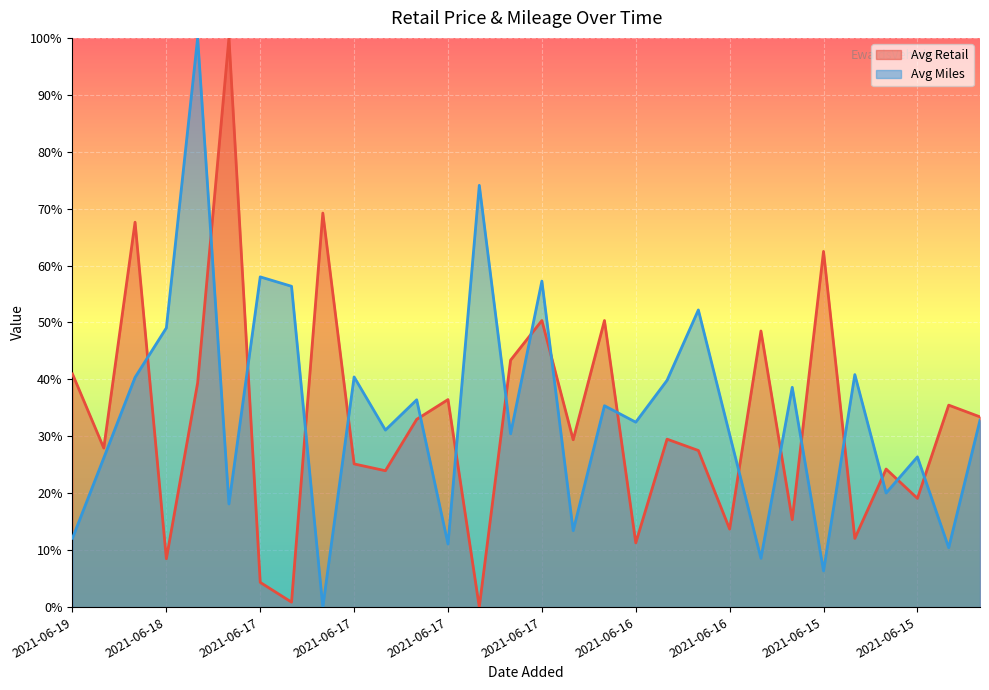

Rank the series by their maximum value, from highest to lowest.

Avg Miles, Avg Retail